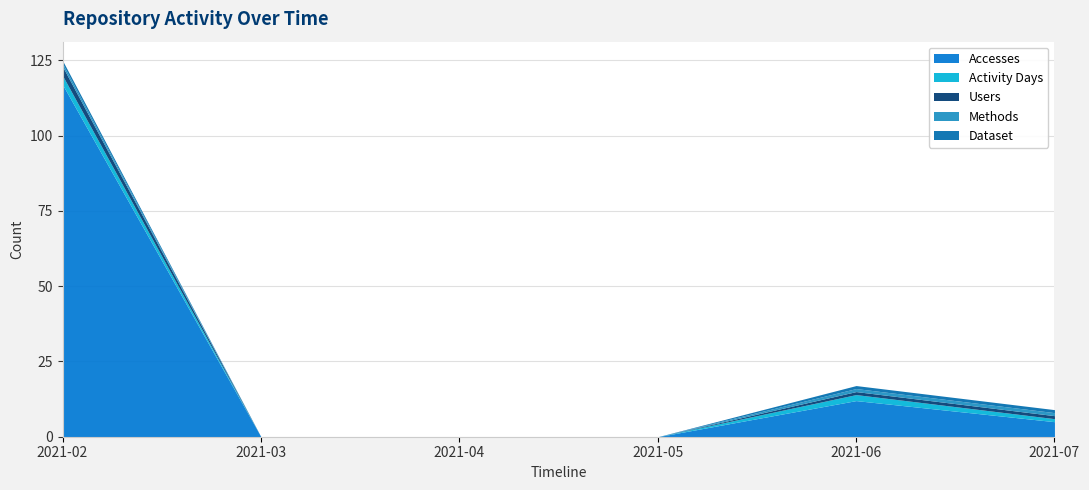

Read the Methods value at 2021-02.

1